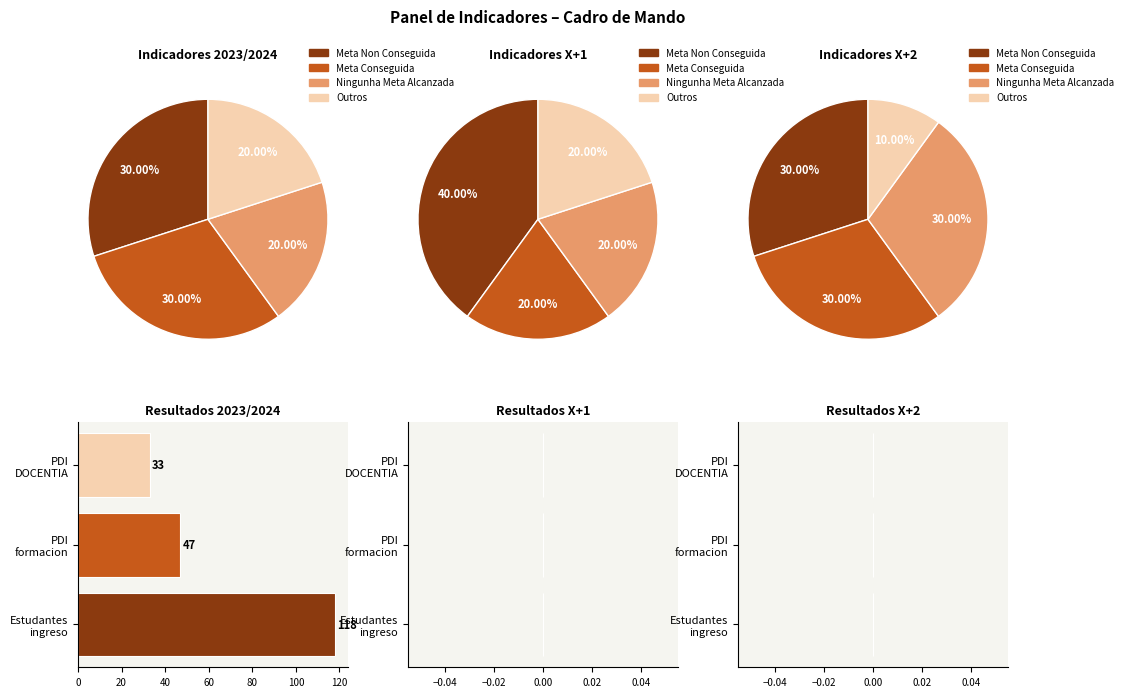

Which slice is the largest?

Meta Non Conseguida